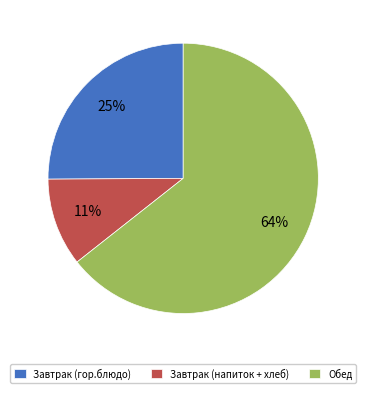

Do Завтрак (гор.блюдо) and Завтрак (напиток + хлеб) together represent more than half of the pie?

No